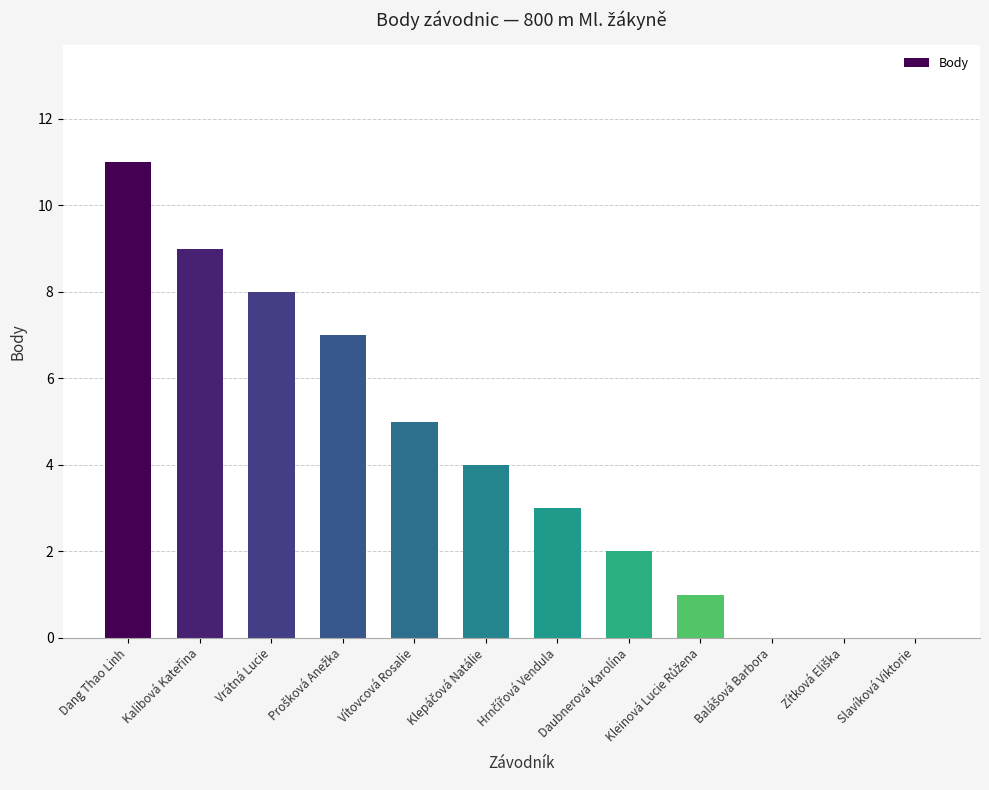

Count the number of data series in this chart.

1